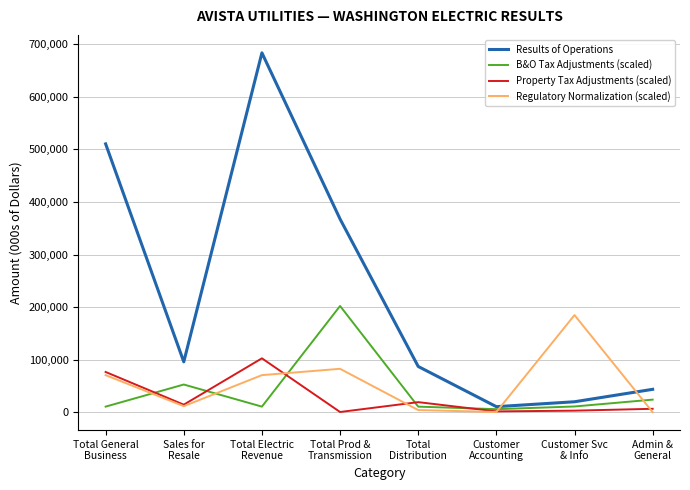

What position from the left is Admin &
General?

8